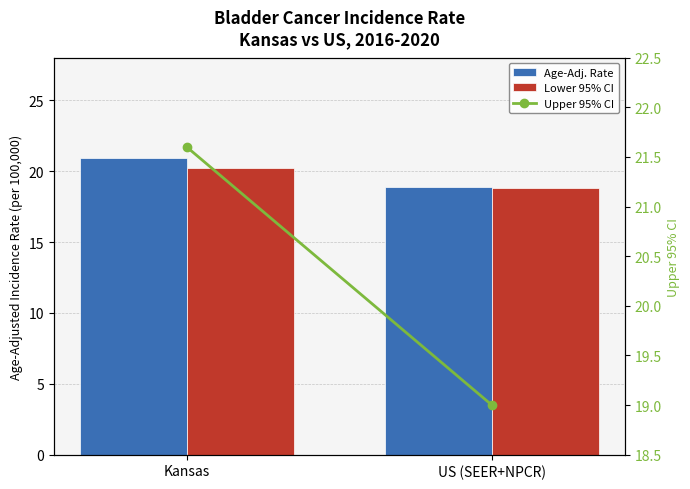

Is the value of Age-Adj. Rate at Kansas greater than the value of Lower 95% CI at US (SEER+NPCR)?

Yes